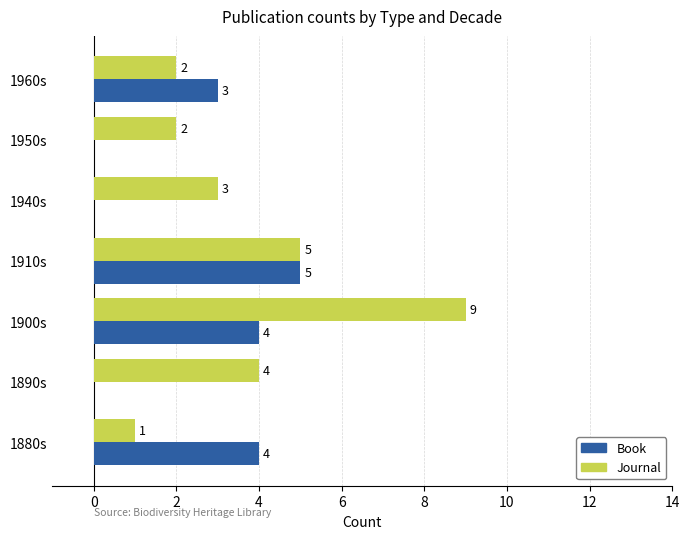

Is it true that Journal equals 3 at 1940s?

True